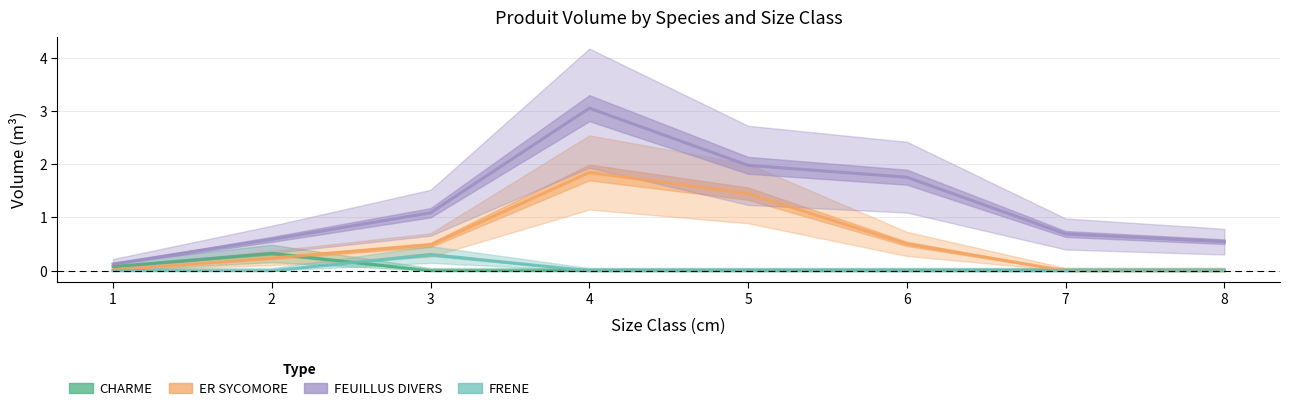

Where is ER SYCOMORE nearest to the value 0?

7